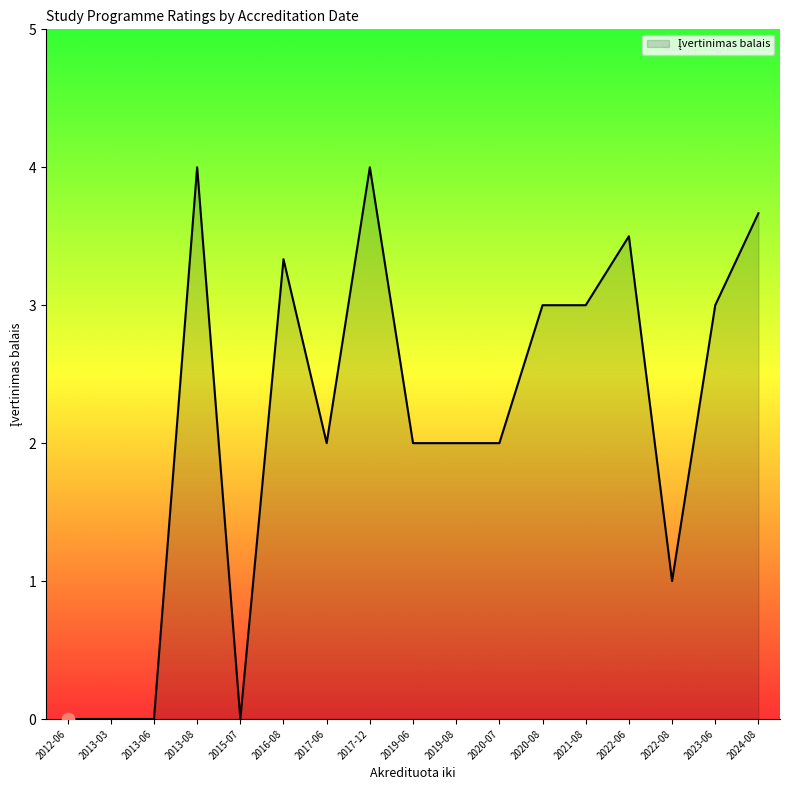

Which has a higher value, 2012-06 or 2020-08?

2020-08